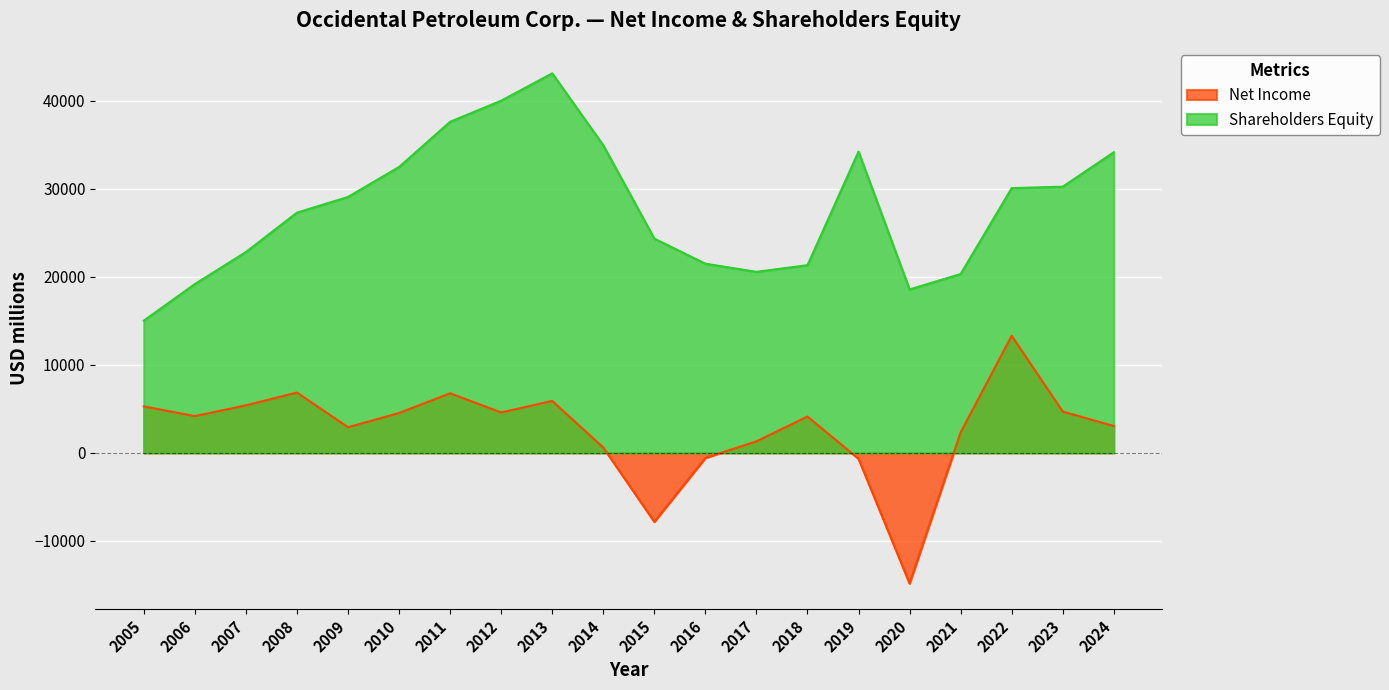

Reading left to right, what are all the values shown in this chart?

Net Income: 5281	4182	5400	6857	2915	4530	6771	4598	5903	616	-7829	-574	1311	4131	-667	-14831	2322	13304	4696	3056
Shareholders Equity: 15032	19184	22823	27300	29081	32484	37620	40016	43126	34959	24350	21497	20572	21330	34232	18573	20327	30085	30250	34159